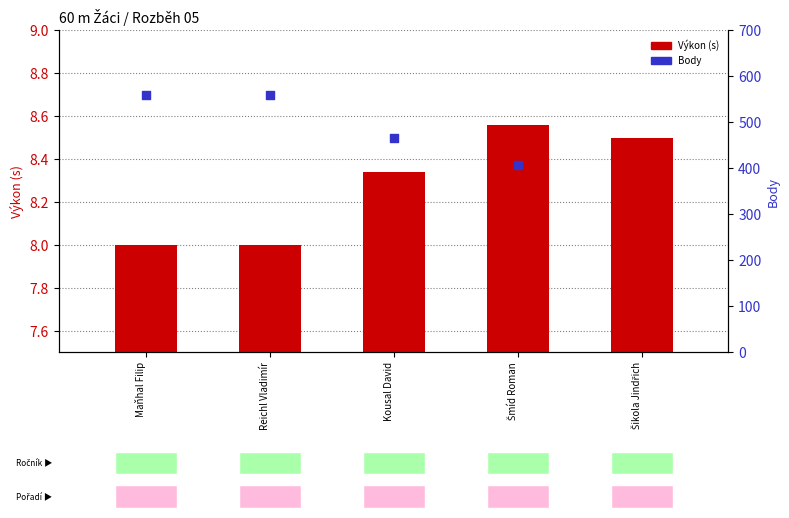

Is the value of Výkon (s) at Maňhal Filip greater than the value of Body at Šmíd Roman?

No